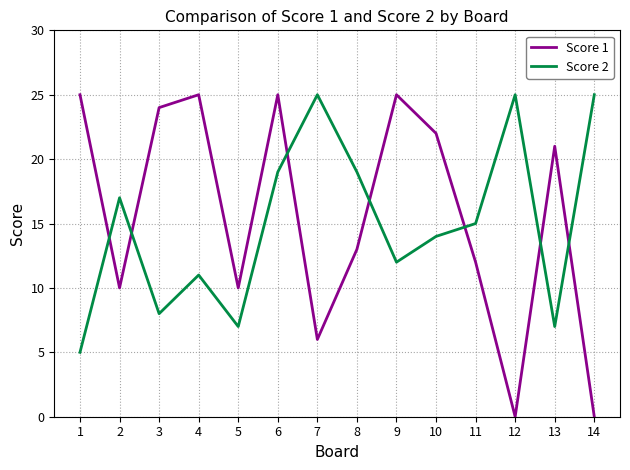

Which series has the largest total across all categories?

Score 1